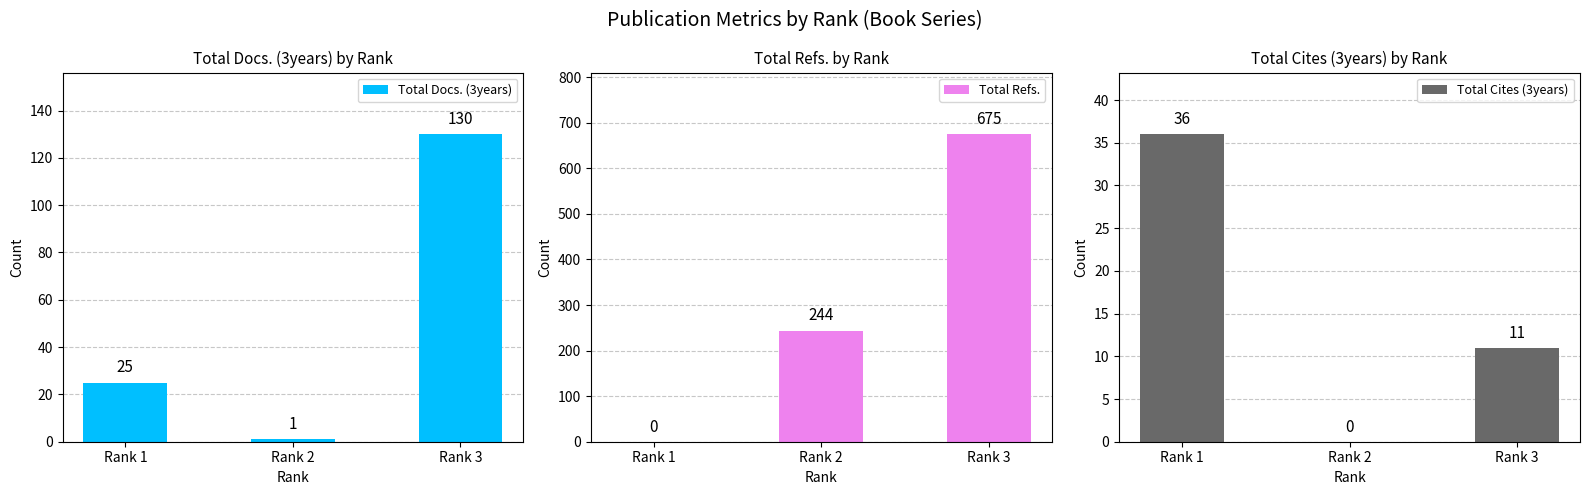

The value of Total Cites (3years) at Rank 1 is 59. True or false?

False